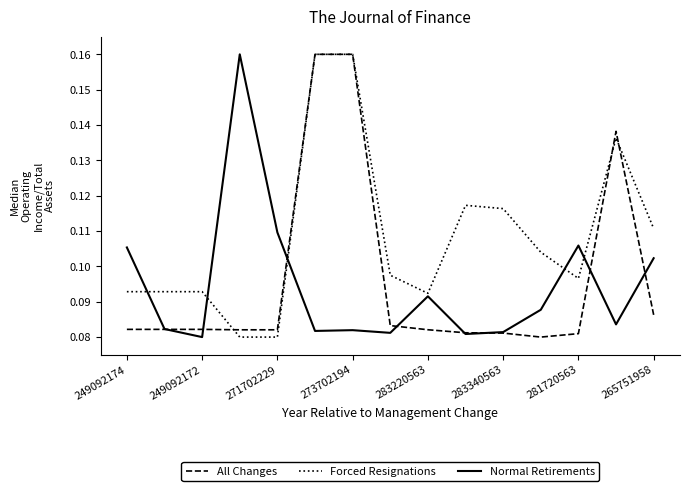

Which series has the largest total across all categories?

Forced Resignations